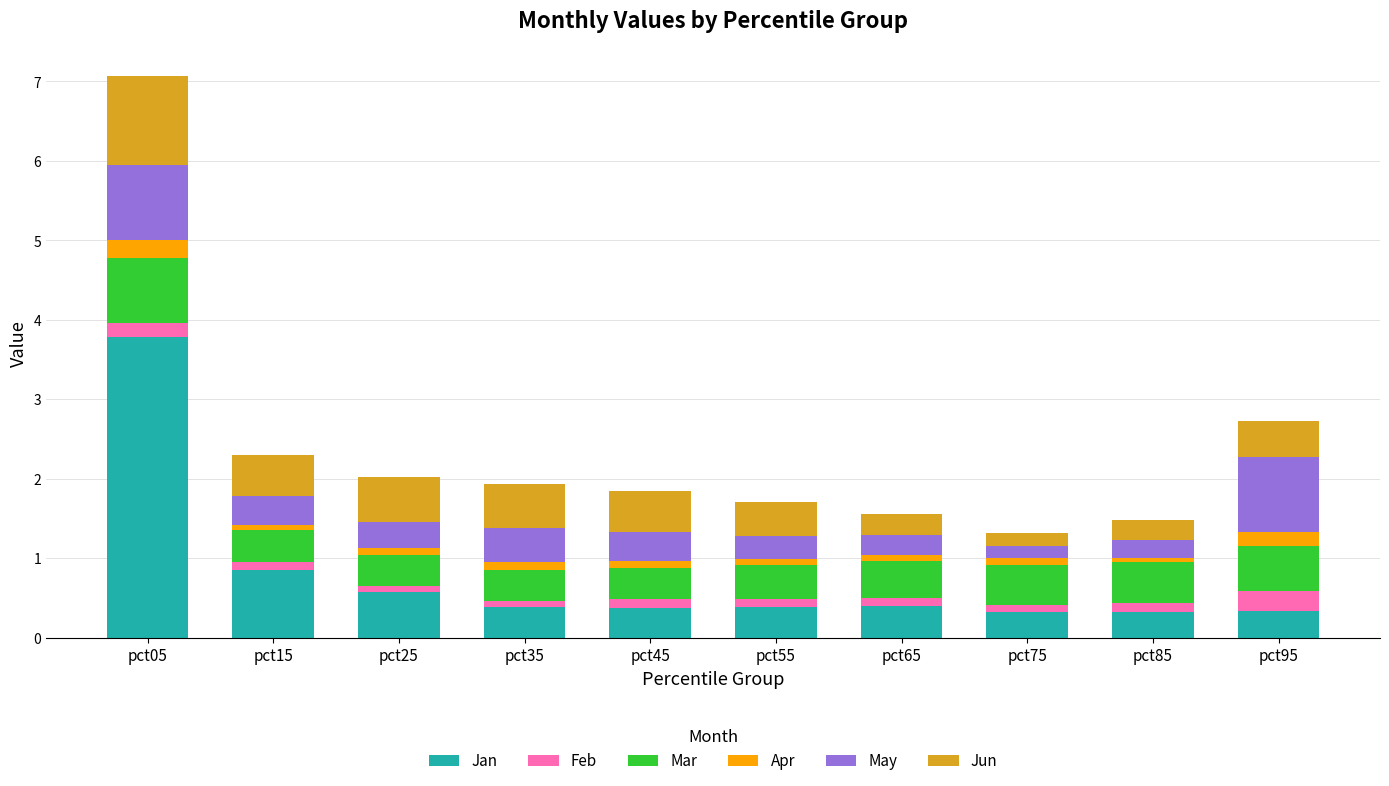

At which category is the sum across all series the highest?

pct05